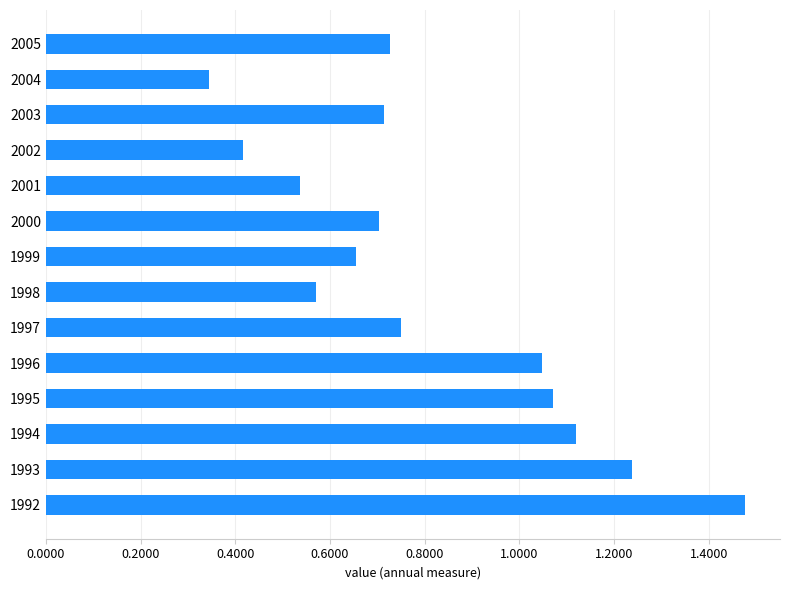

How many bars are there in total?

14